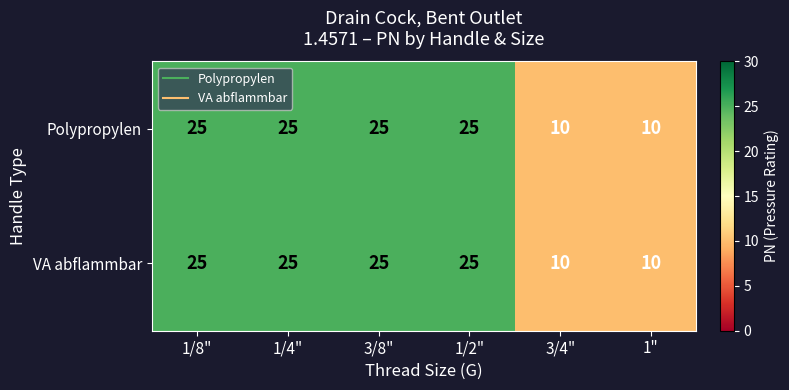

What value does the VA abflammbar series have at 3/8"?

25